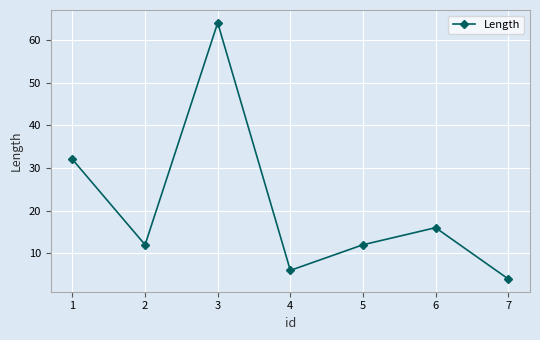

Which category has the highest value across all series?

3